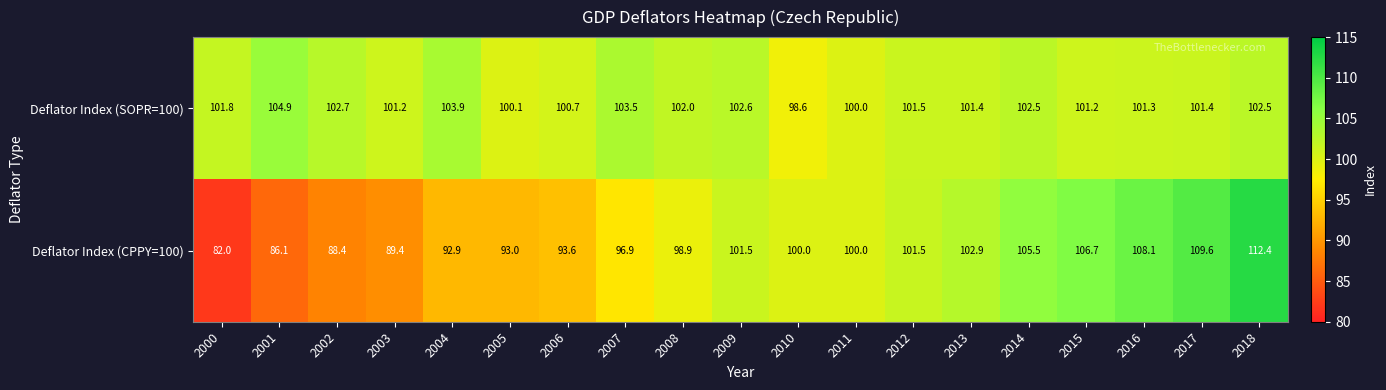

Which category has the highest value in the Deflator Index (CPPY=100) series?

2018